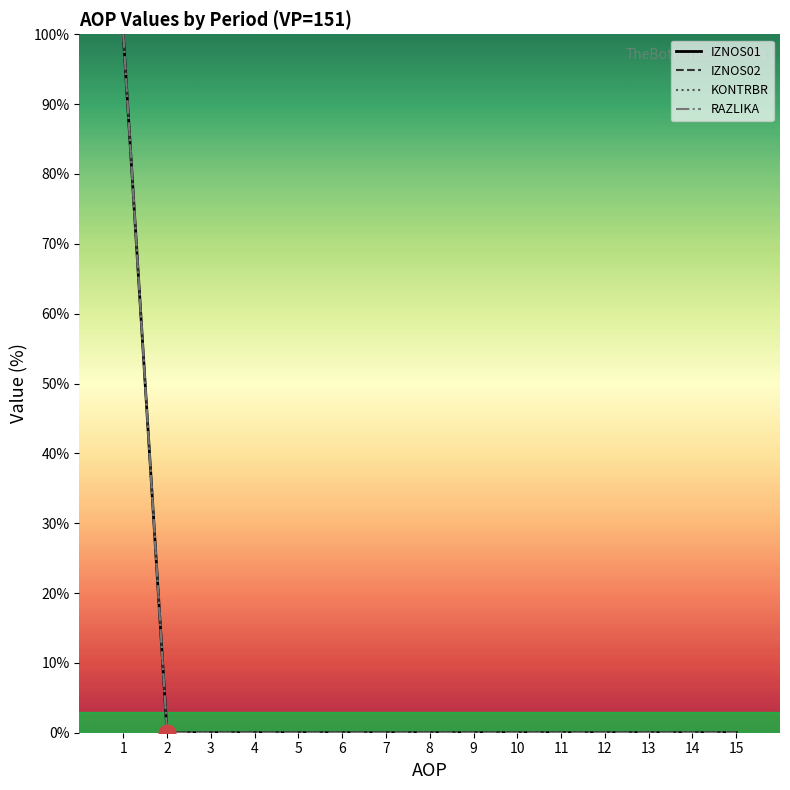

True or false: IZNOS01 and KONTRBR intersect in this chart.

False